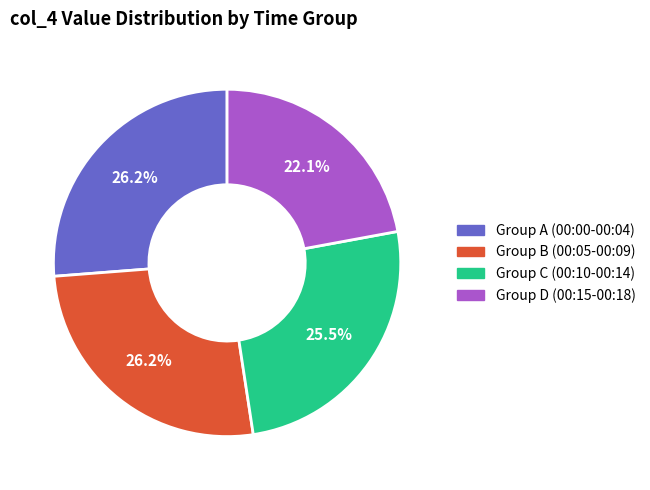

What is the ratio of the value at Group A (00:00-00:04) to the value at Group D (00:15-00:18)?

1.2